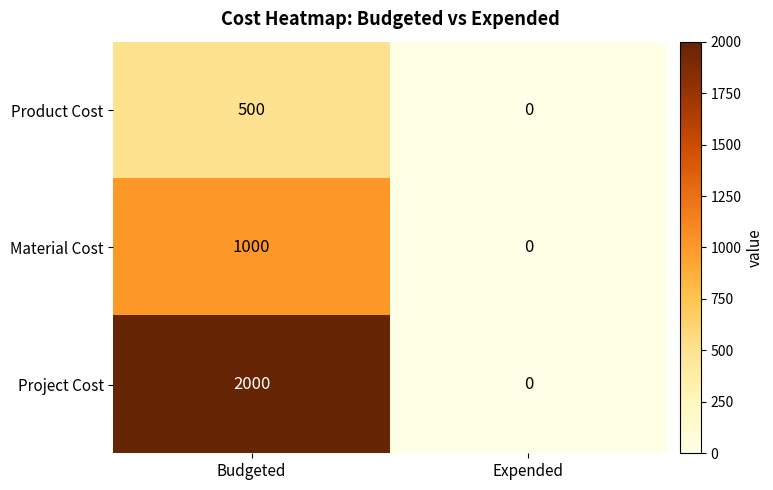

Rank the series at Budgeted from highest to lowest value.

Project Cost, Material Cost, Product Cost